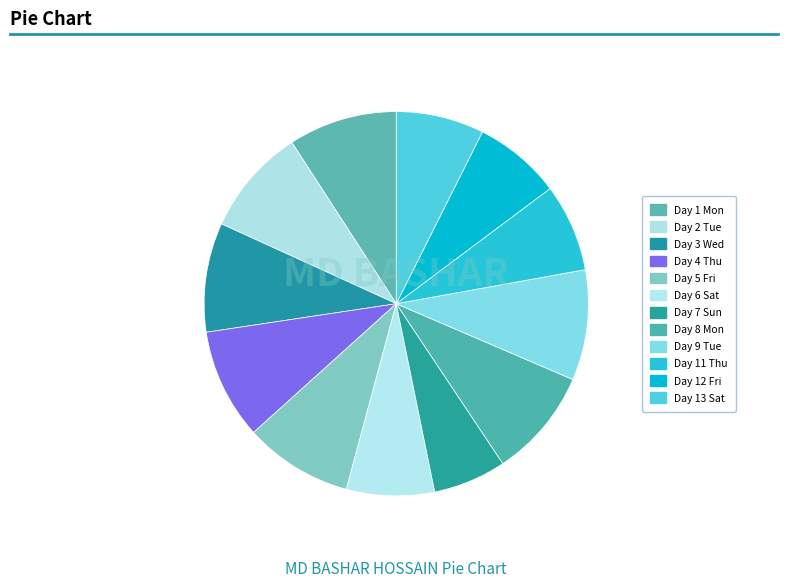

Approximately how many times larger is the value at Day 2 Tue compared to Day 9 Tue?

1.0